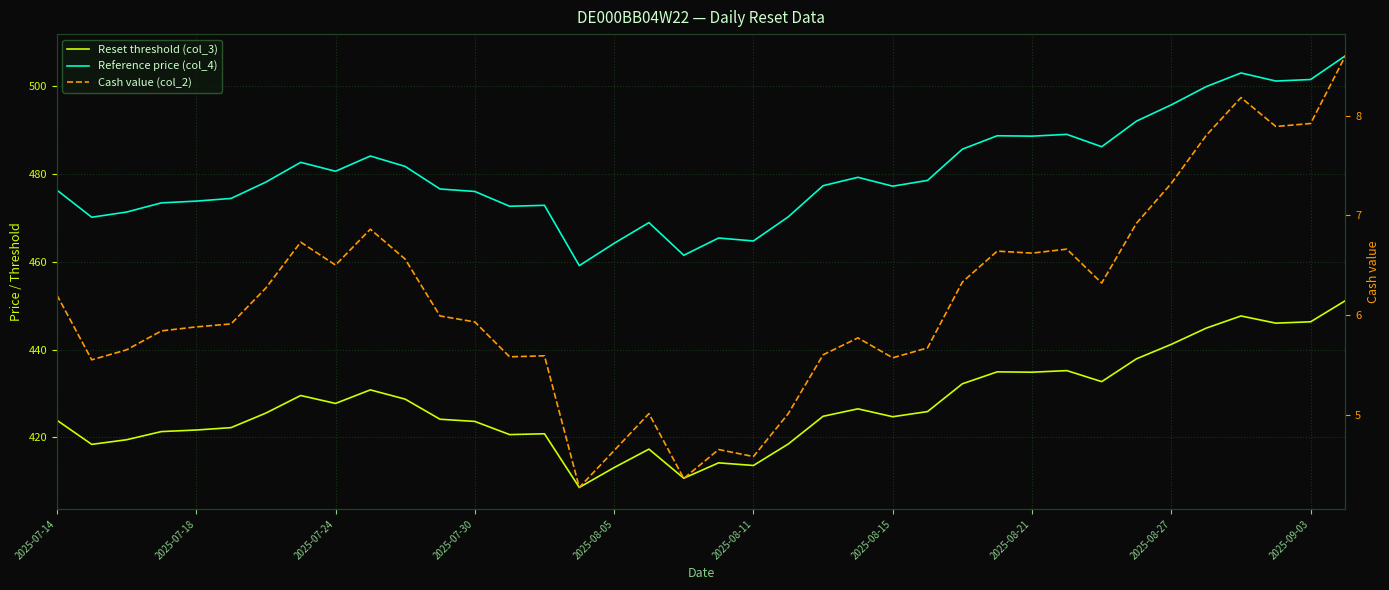

List the series in order of their peak value, highest first.

Reference price (col_4), Reset threshold (col_3), Cash value (col_2)